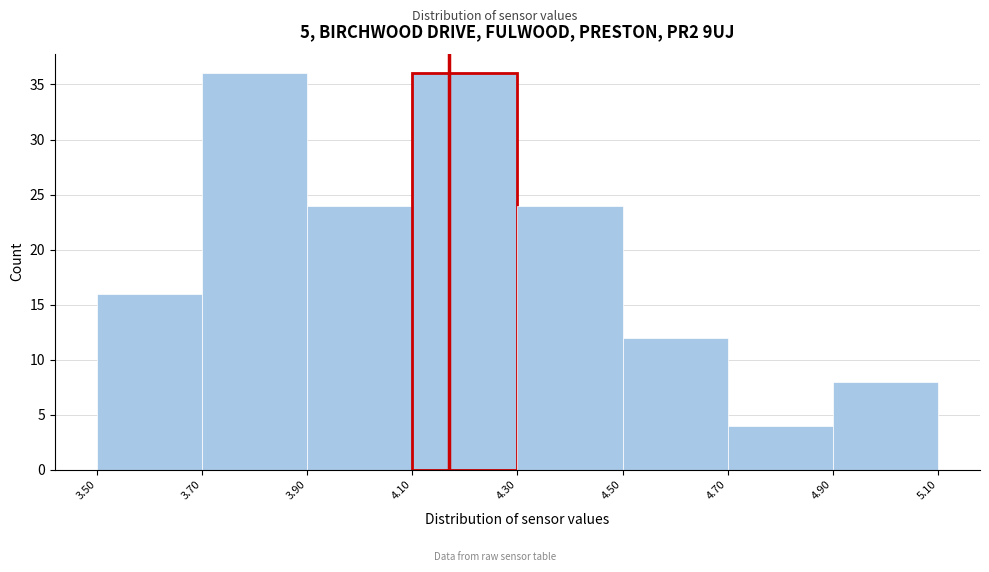

What is the height of the bar covering 4.70 to 4.90 on the x-axis? The values are not printed on the chart, so give them approximately, as read against the axis.

4